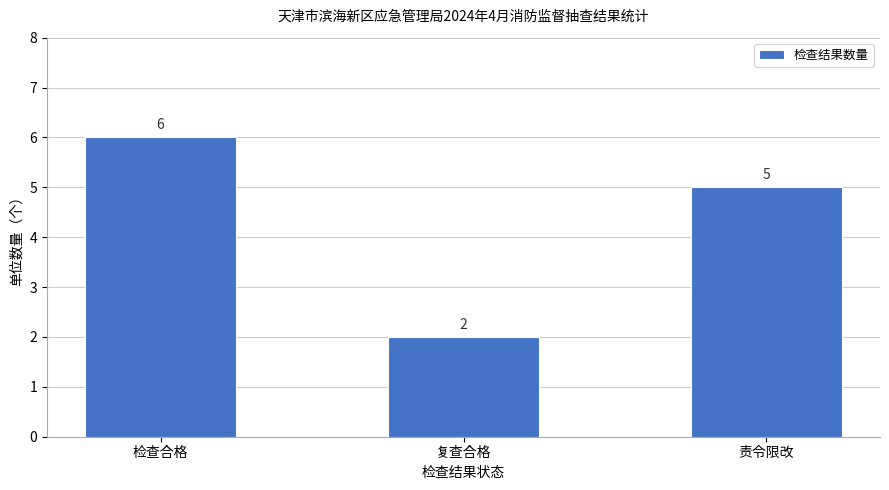

What value does the data have at 责令限改?

5